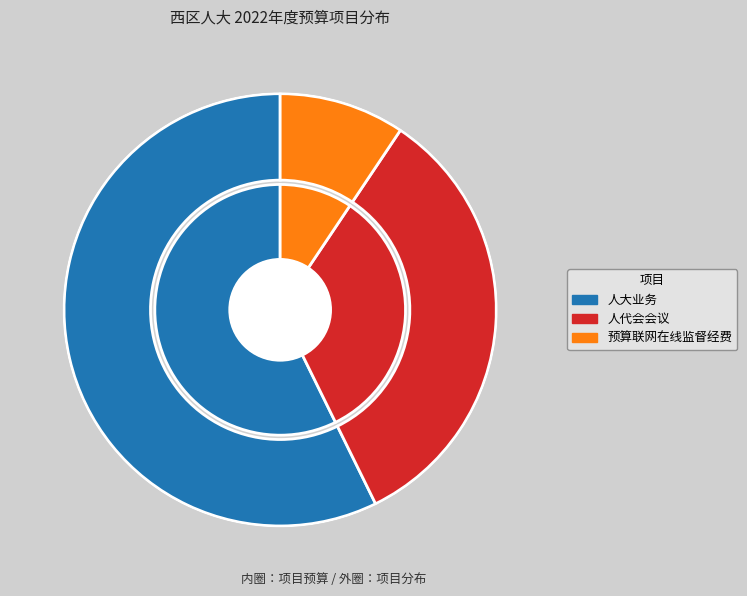

What percentage do 人大业务 and 人代会会议 together represent?

90.6%